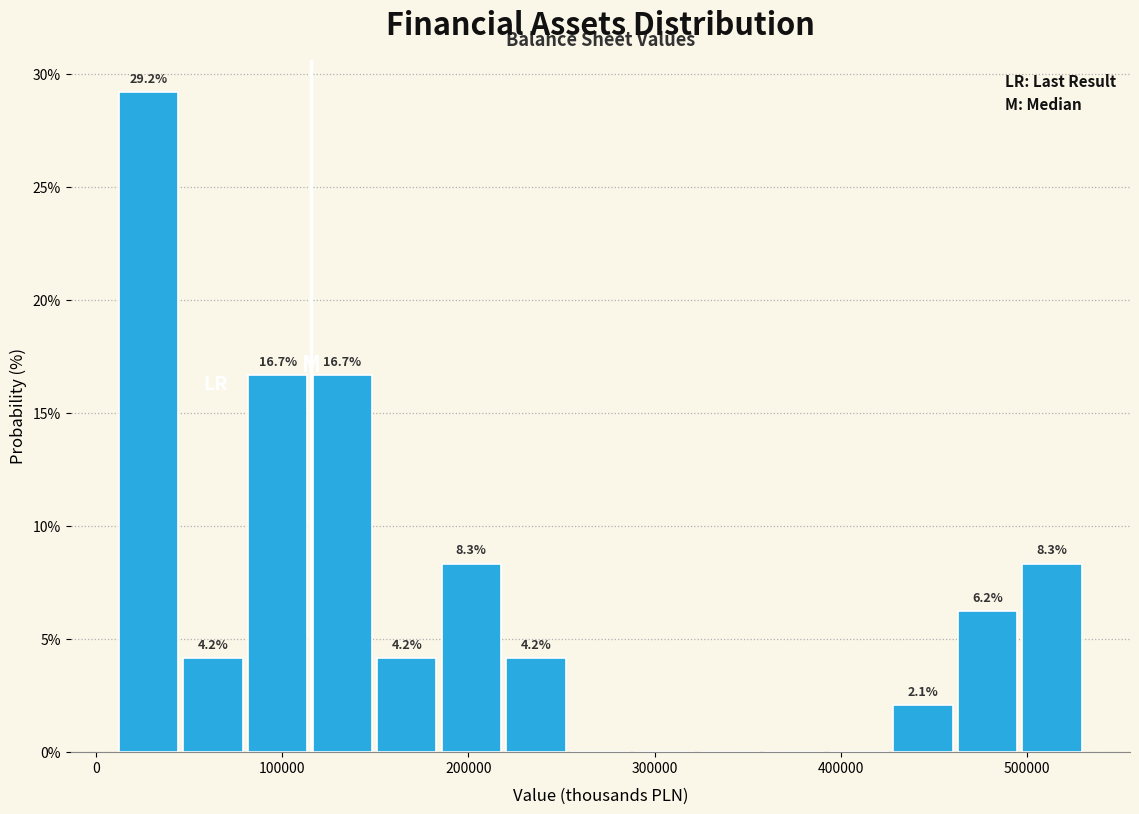

Read against the x-axis, roughly where is the centre of the tallest bar?

30000